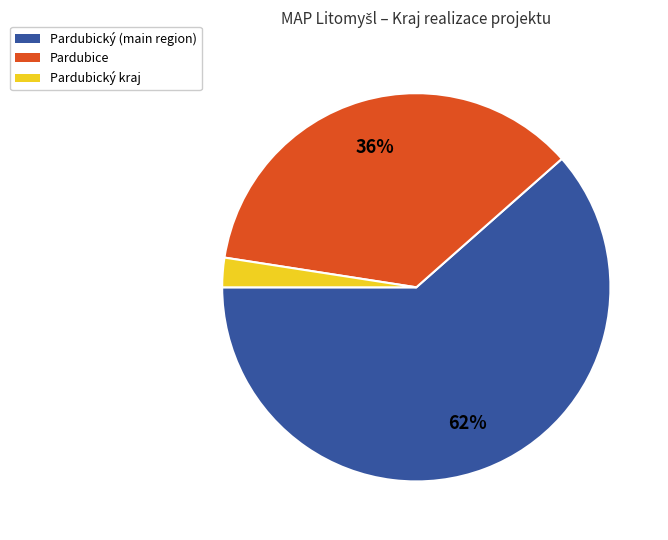

To the nearest percent, what is the average slice percentage?

33%